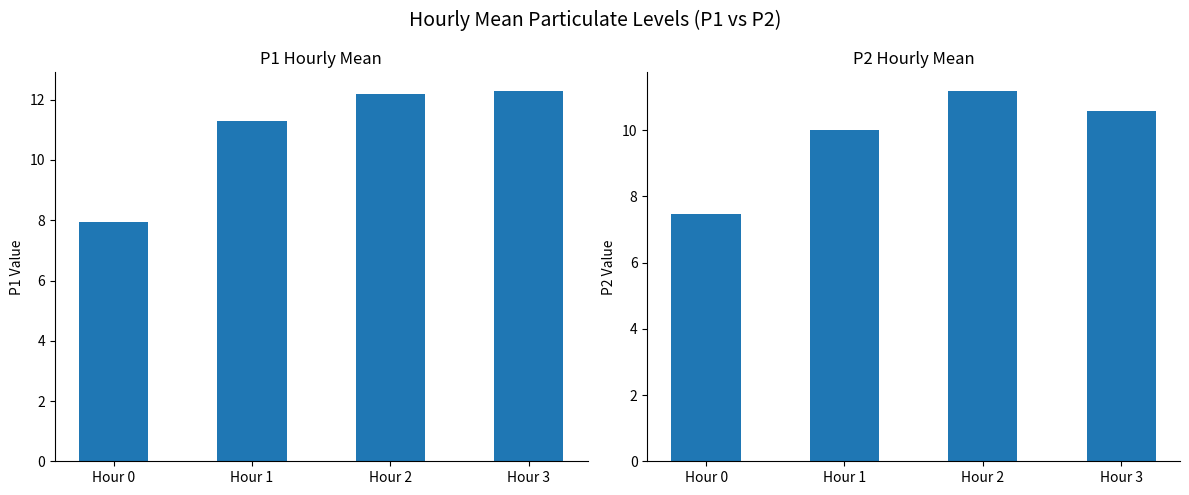

What is the difference between the maximum and minimum values in the P2 series?

3.7